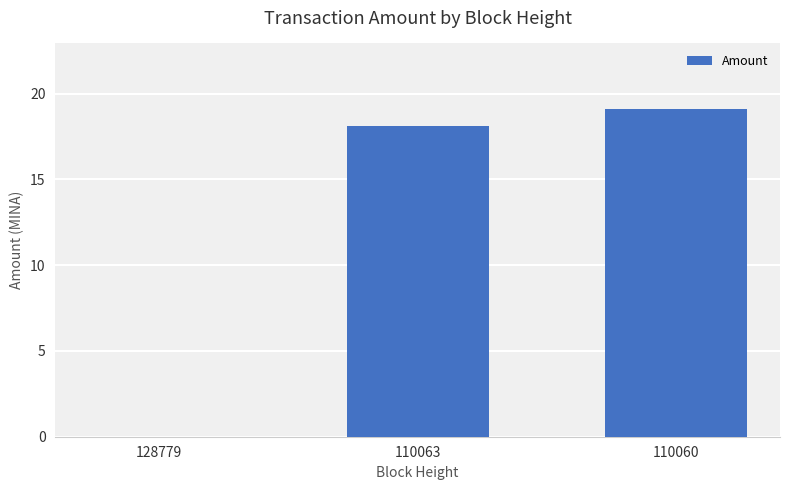

What is the greatest value displayed?

19.1